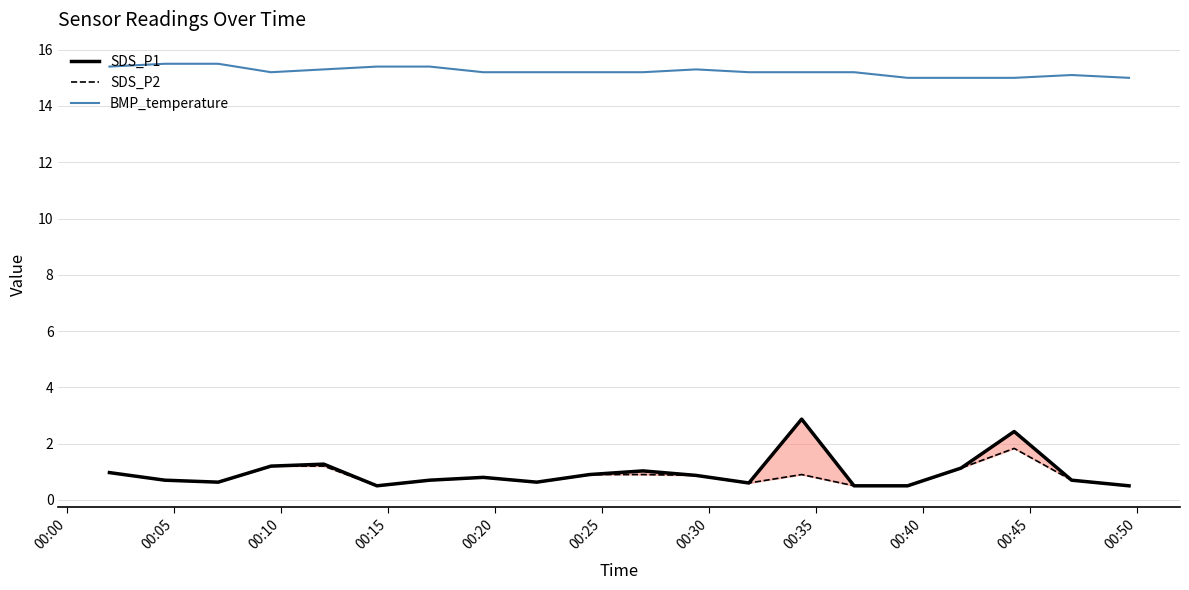

What is the highest value of the BMP_temperature series?

15.5